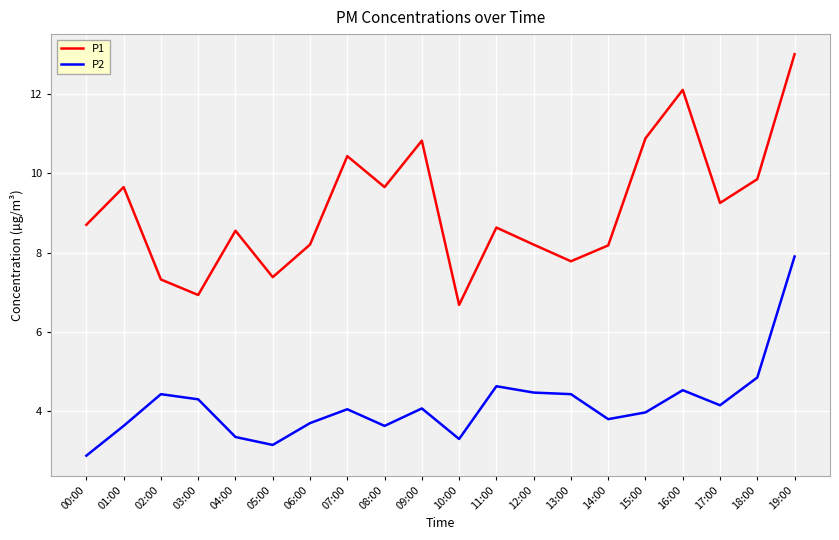

Read the P2 value at 16:00.

4.5